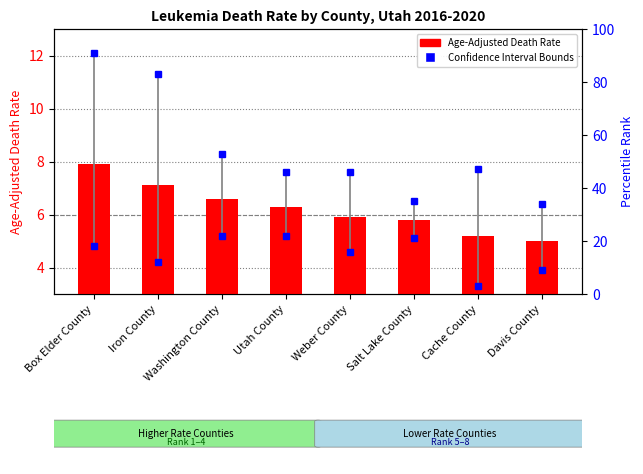

At which label is the value closest to 6?

Weber County